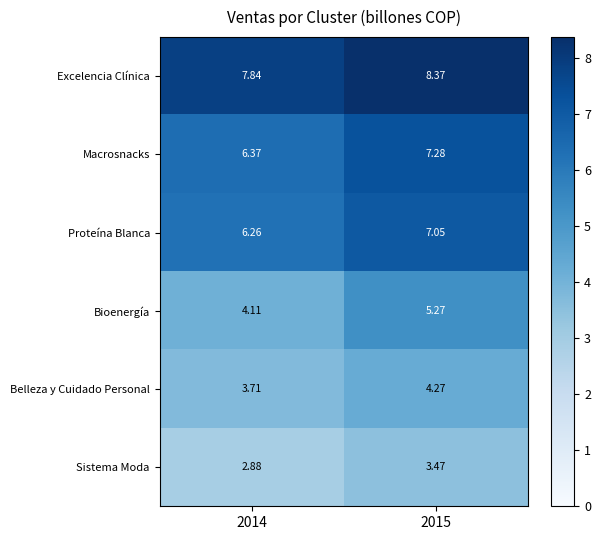

At which category is the sum across all series the highest?

2015